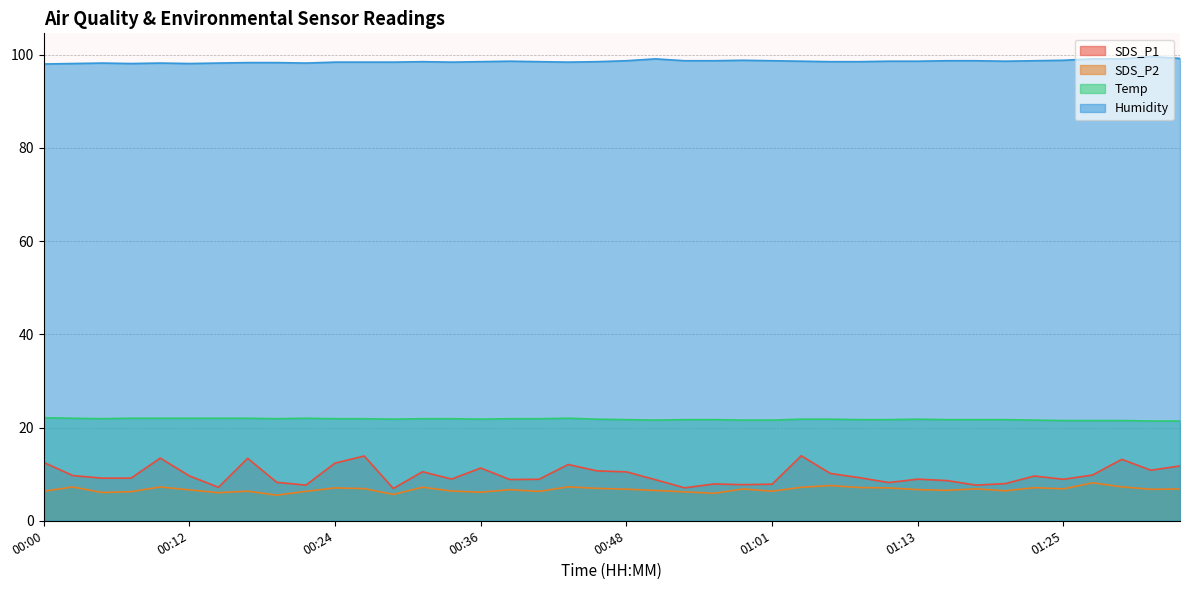

What is the average value of the SDS_P1 series?

9.8